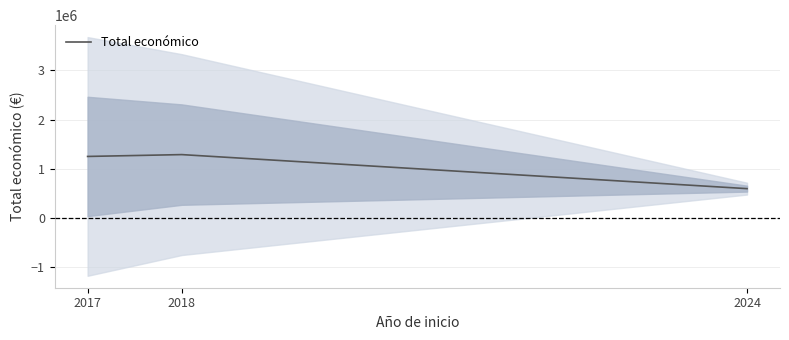

What is the difference between the values at 2024 and 2018?

691010